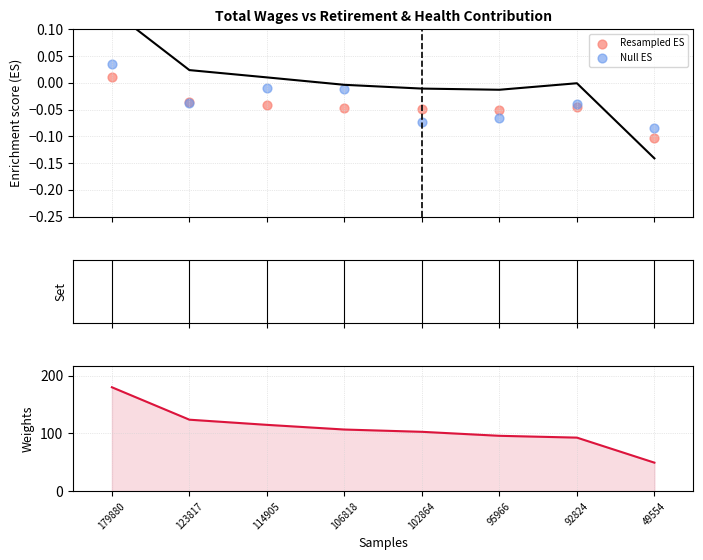

At how many categories does at least one series exceed 89?

7